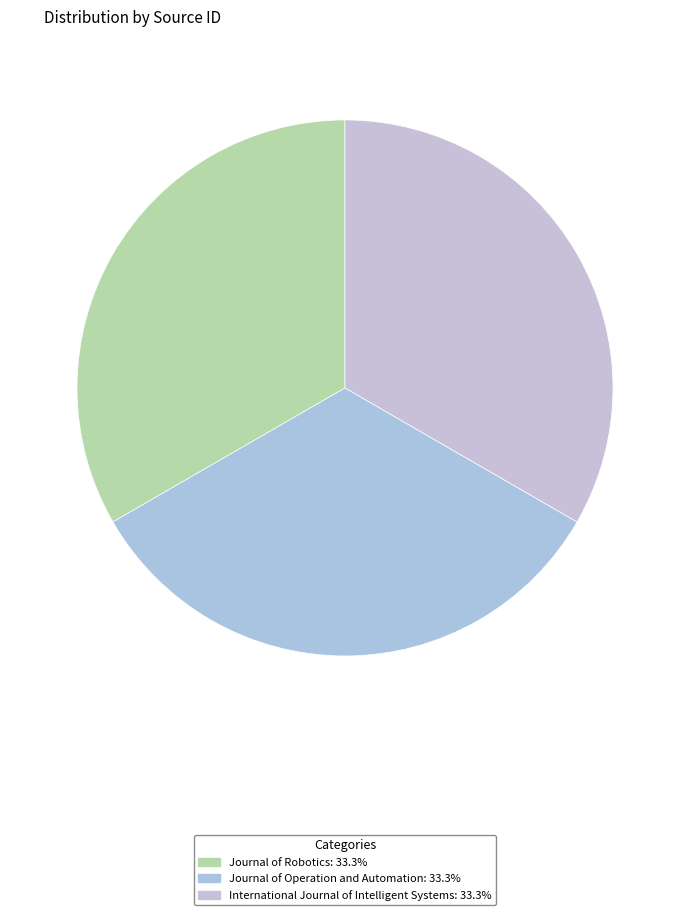

The International Journal of Intelligent Systems slice represents 33% of the pie. True or false?

True